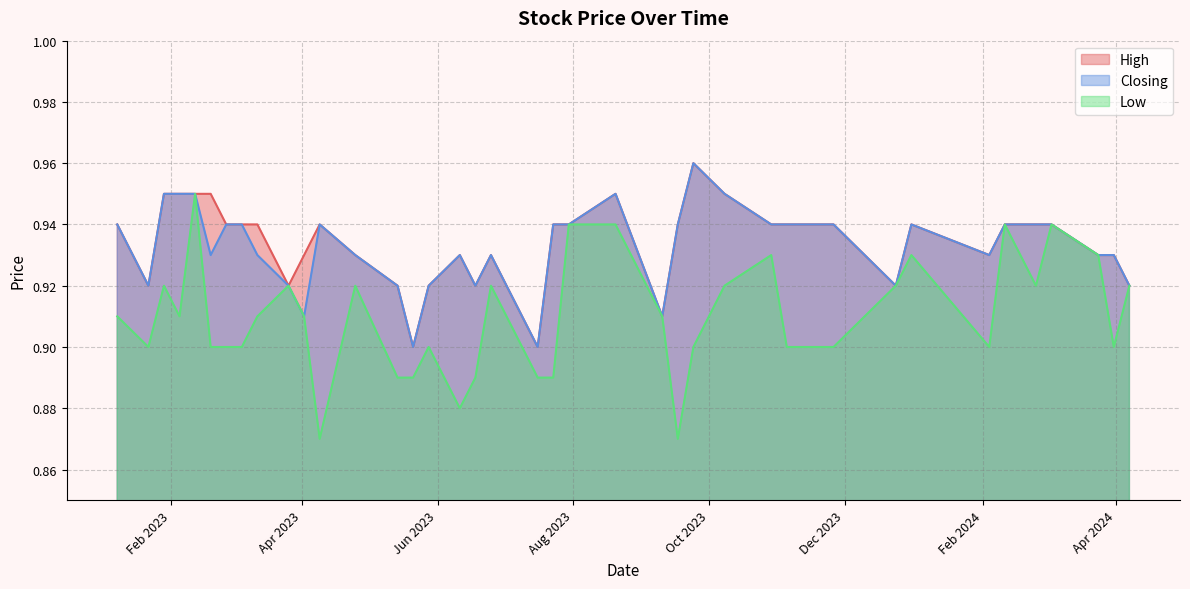

Reading left to right, list all the values displayed in this chart.

High: 0.9	0.9	0.9	0.9	0.9	0.9	0.9	0.9	0.9	0.9	0.9	0.9	0.9	0.9	1.0	0.9	0.9	0.9	0.9	0.9	0.9	0.9	0.9	0.9	0.9	0.9	0.9	0.9	0.9	0.9	0.9	0.9	0.9	0.9	0.9	0.9	0.9	0.9	0.9	0.9
Closing: 0.9	0.9	0.9	0.9	0.9	0.9	0.9	0.9	0.9	0.9	0.9	0.9	0.9	0.9	1.0	0.9	0.9	0.9	0.9	0.9	0.9	0.9	0.9	0.9	0.9	0.9	0.9	0.9	0.9	0.9	0.9	0.9	0.9	0.9	0.9	0.9	0.9	0.9	0.9	0.9
Low: 0.9	0.9	0.9	0.9	0.9	0.9	0.9	0.9	0.9	0.9	0.9	0.9	0.9	0.9	0.9	0.9	0.9	0.9	0.9	0.9	0.9	0.9	0.9	0.9	0.9	0.9	0.9	0.9	0.9	0.9	0.9	0.9	0.9	0.9	0.9	0.9	0.9	0.9	0.9	0.9